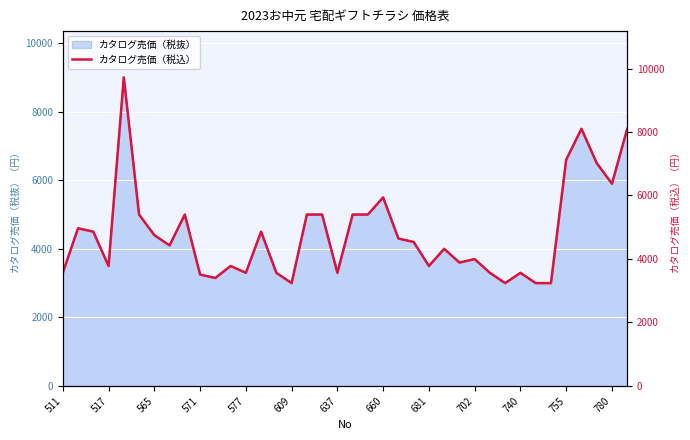

What is the value of the 32nd point from the left?

3240